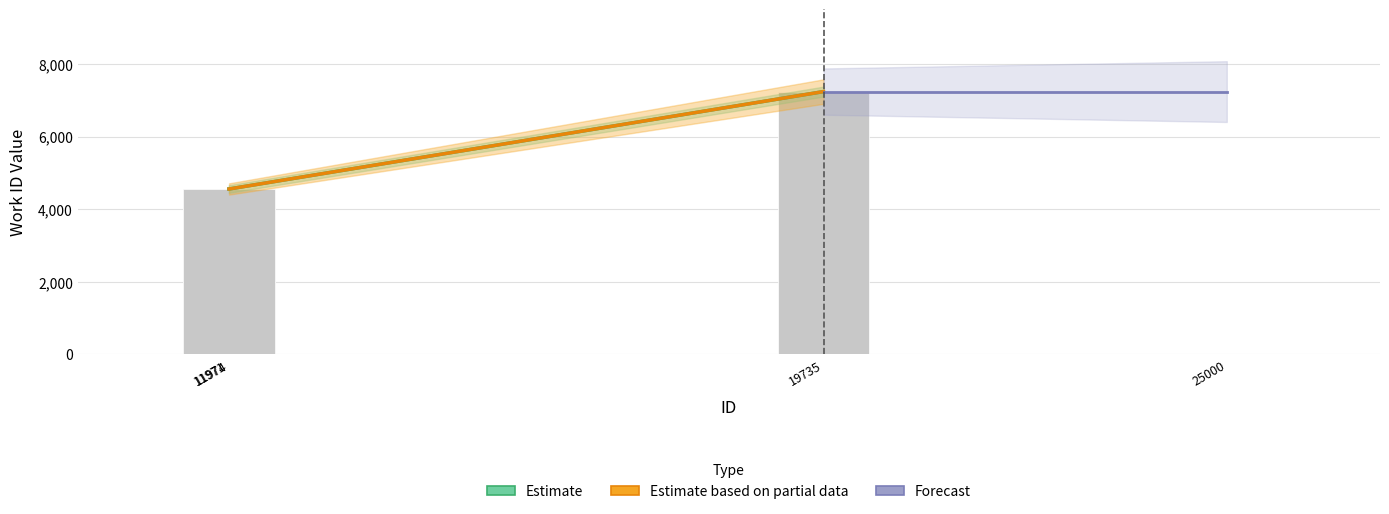

Which has a higher value, 19735 or 11971?

19735